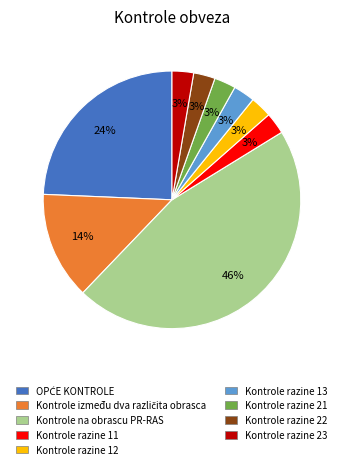

To the nearest percent, what percentage of the pie is Kontrole razine 23?

3%